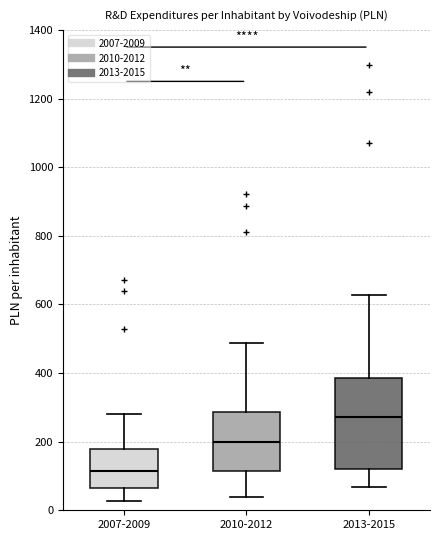

Which box's median line is the lowest?

2007-2009